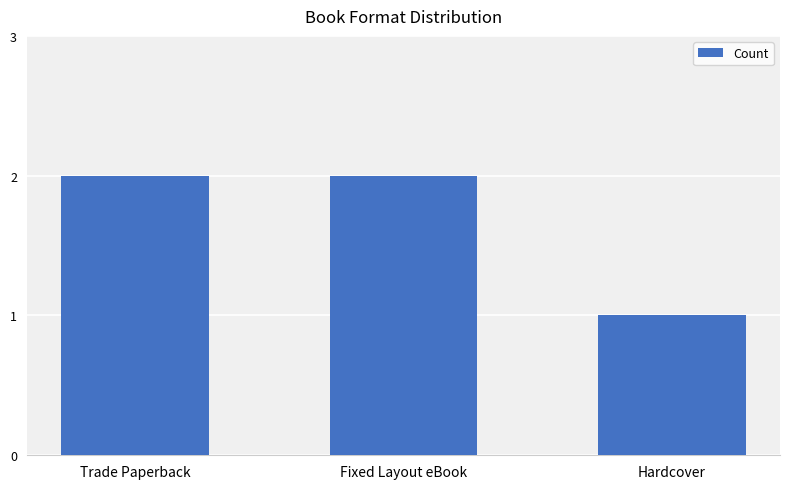

What is the label of the 1st bar from the left?

Trade Paperback